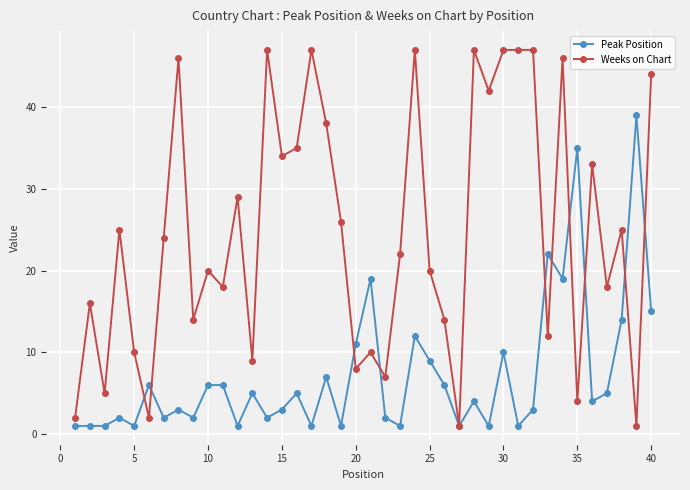

What is the maximum value shown in the chart?

47